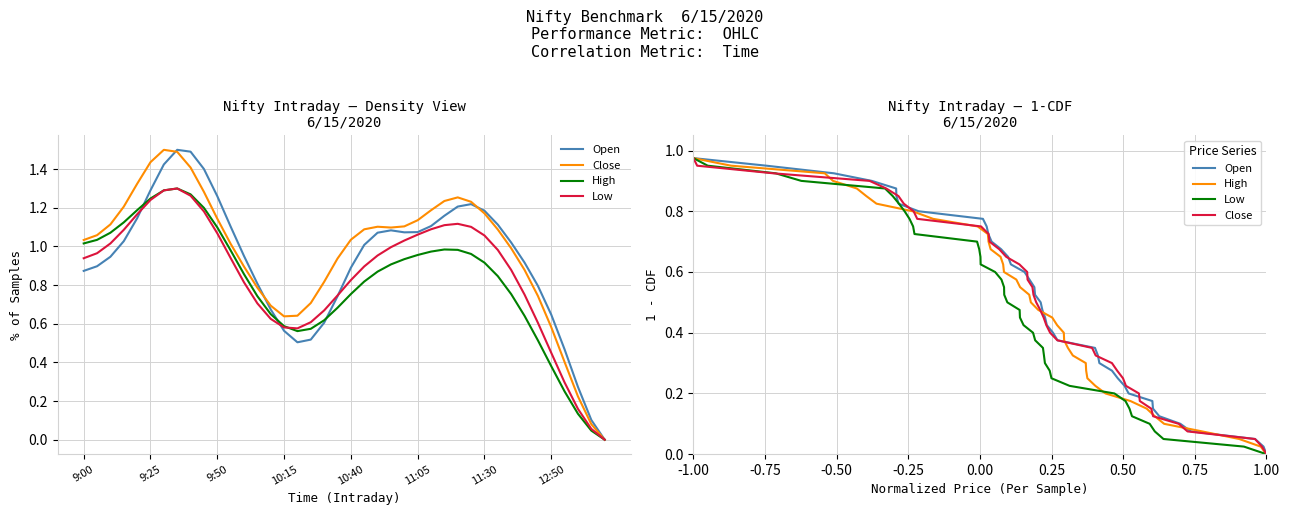

What is the difference between the maximum and second lowest values in the High series?

0.9